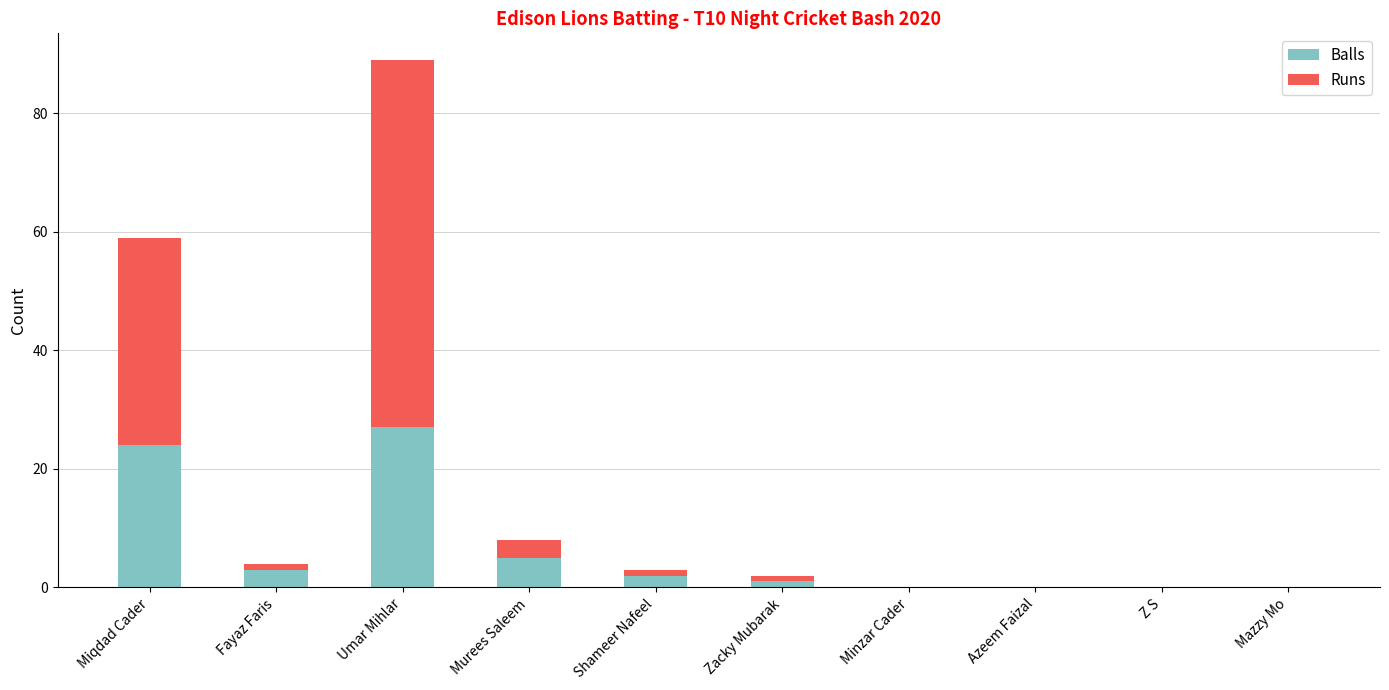

Are the bars grouped side by side (vs. stacked)?

No